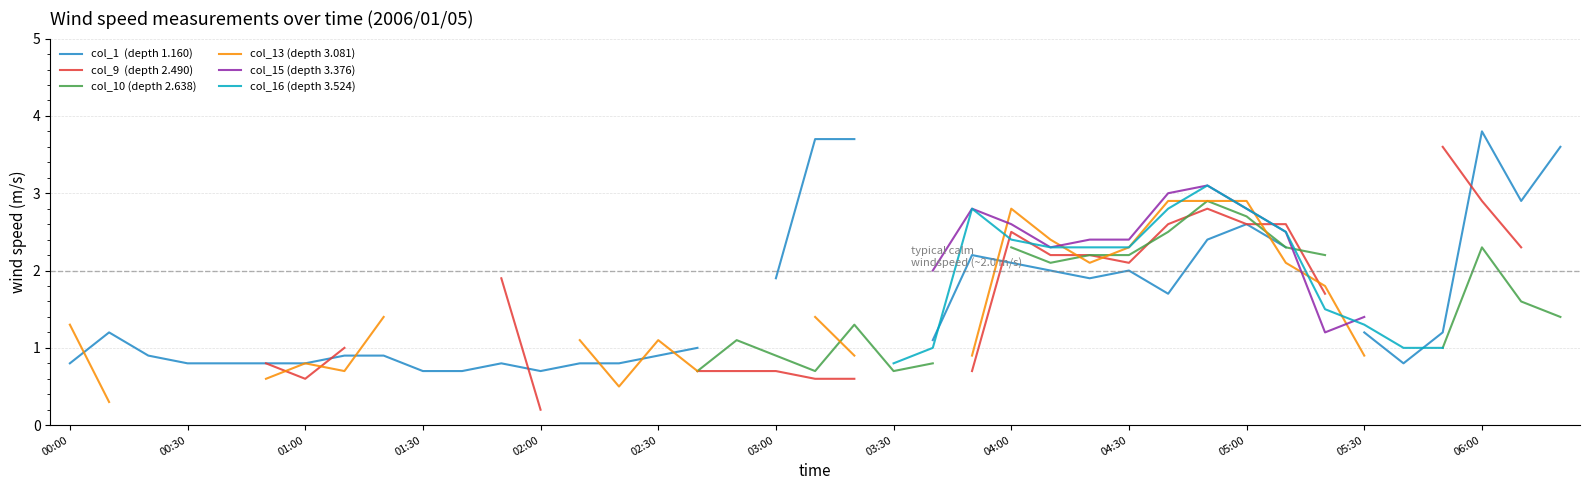

The col_15 (depth 3.376) series shows 5.0 at 28. True or false?

False